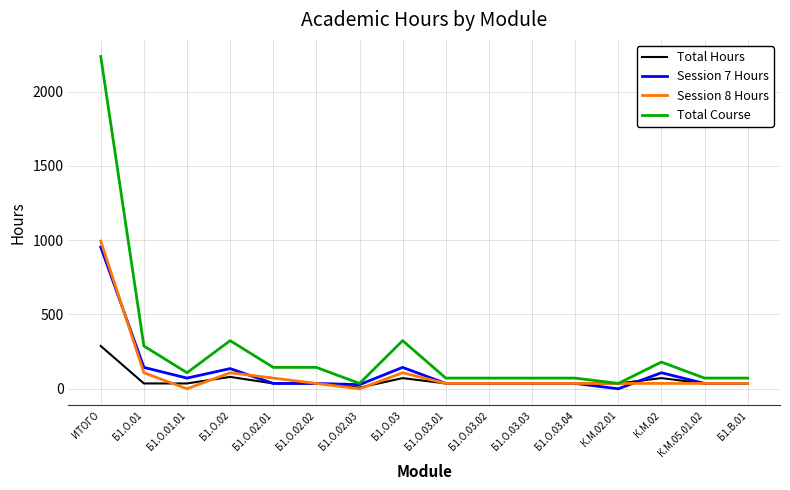

What is the approximate value of Session 8 Hours at Б1.О.03?

108